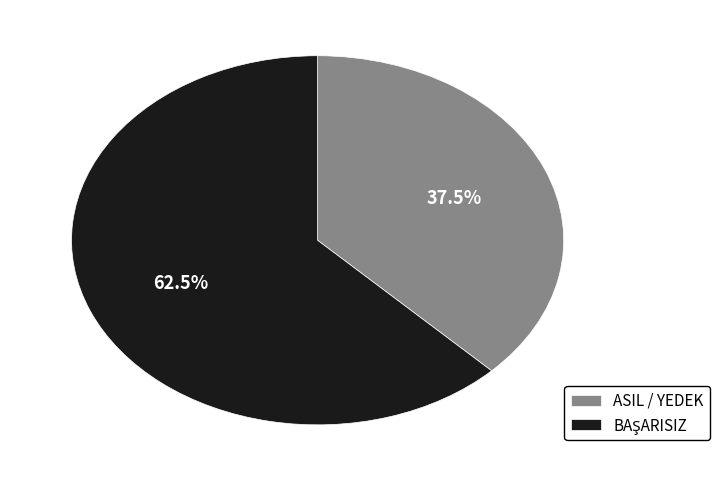

Is ASIL / YEDEK the majority of the pie?

No